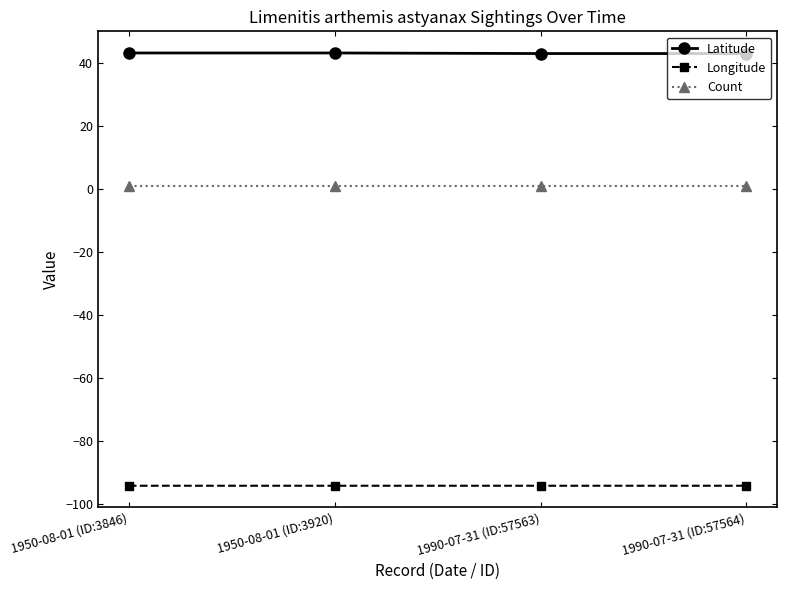

Rank the series at 1990-07-31 (ID:57563) from highest to lowest value.

Latitude, Count, Longitude